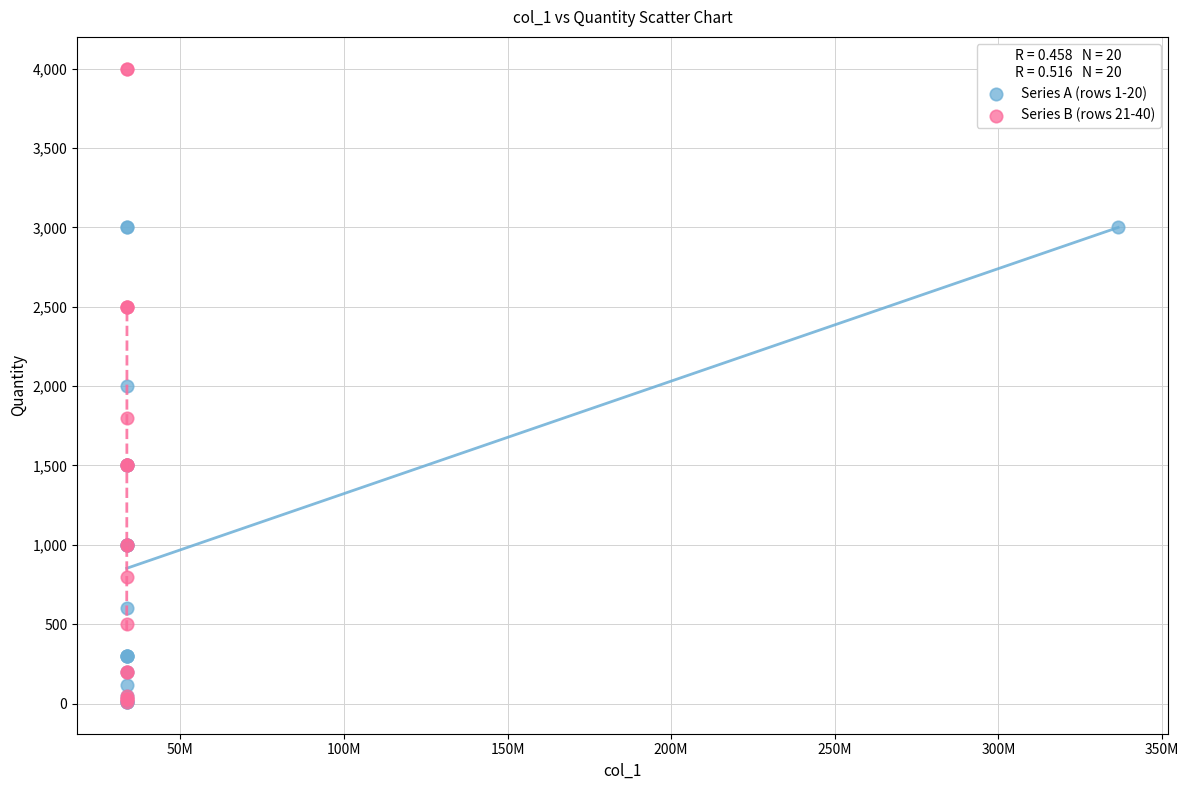

Which series has the largest Y range (max minus min)?

Series B (rows 21-40)